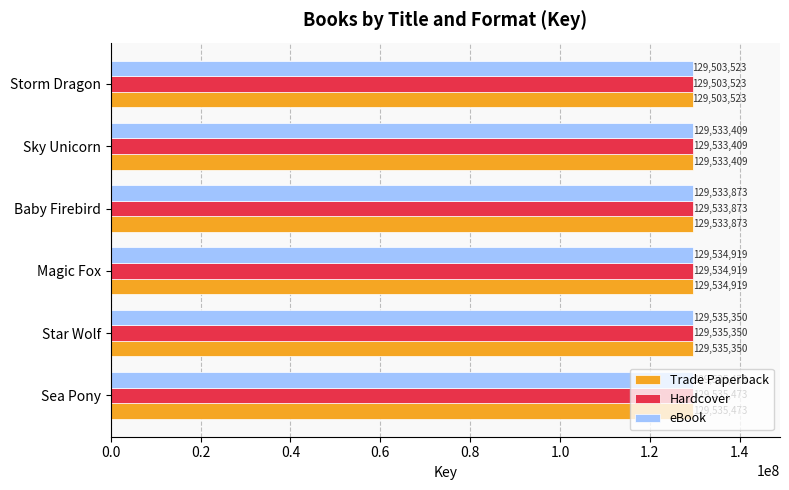

What are all the series names shown in the legend?

Trade Paperback, Hardcover, eBook